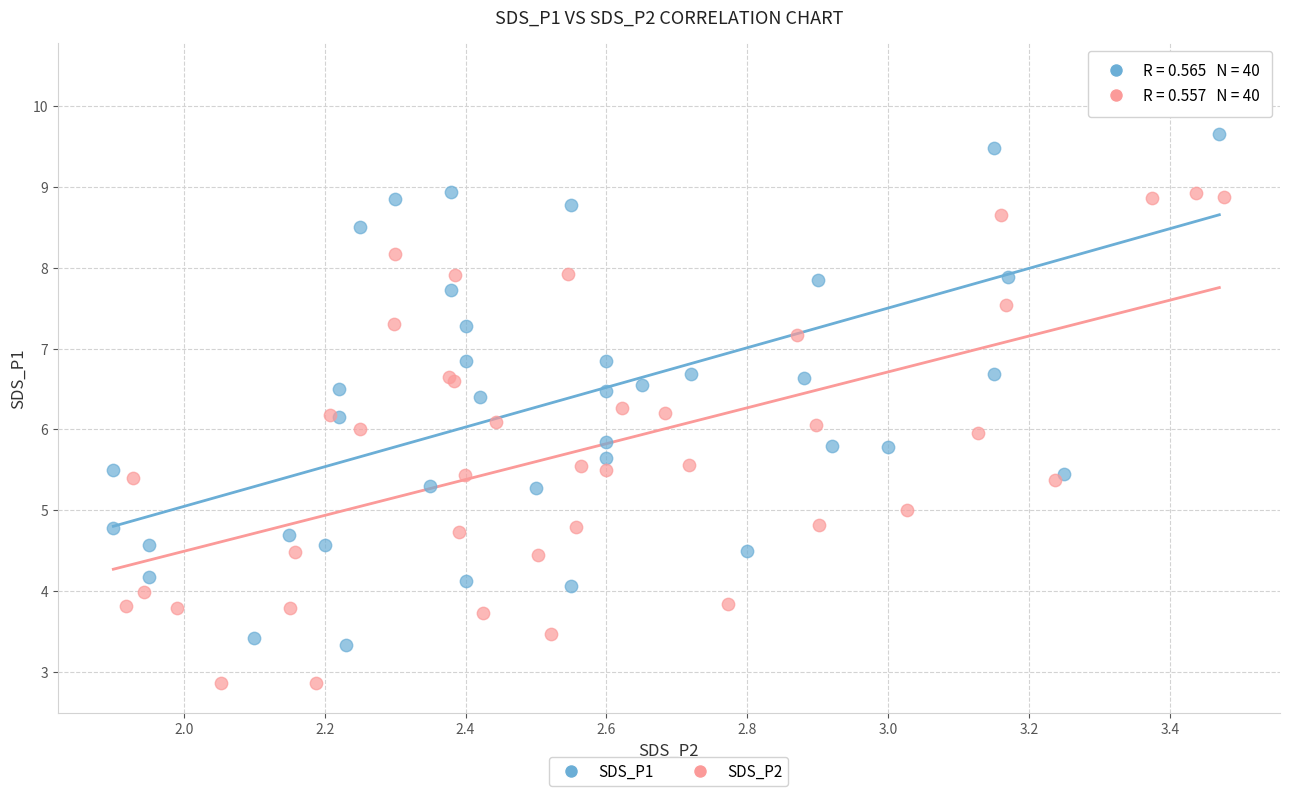

Which series contains the lowest Y value?

SDS_P2